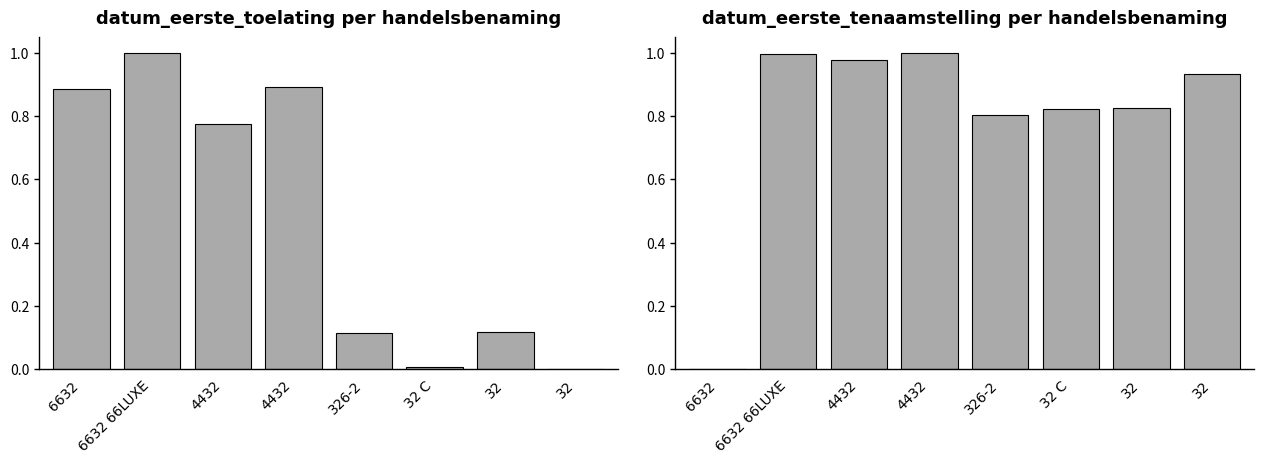

Which category has the highest value in the datum_eerste_toelating per handelsbenaming series?

6632 66LUXE